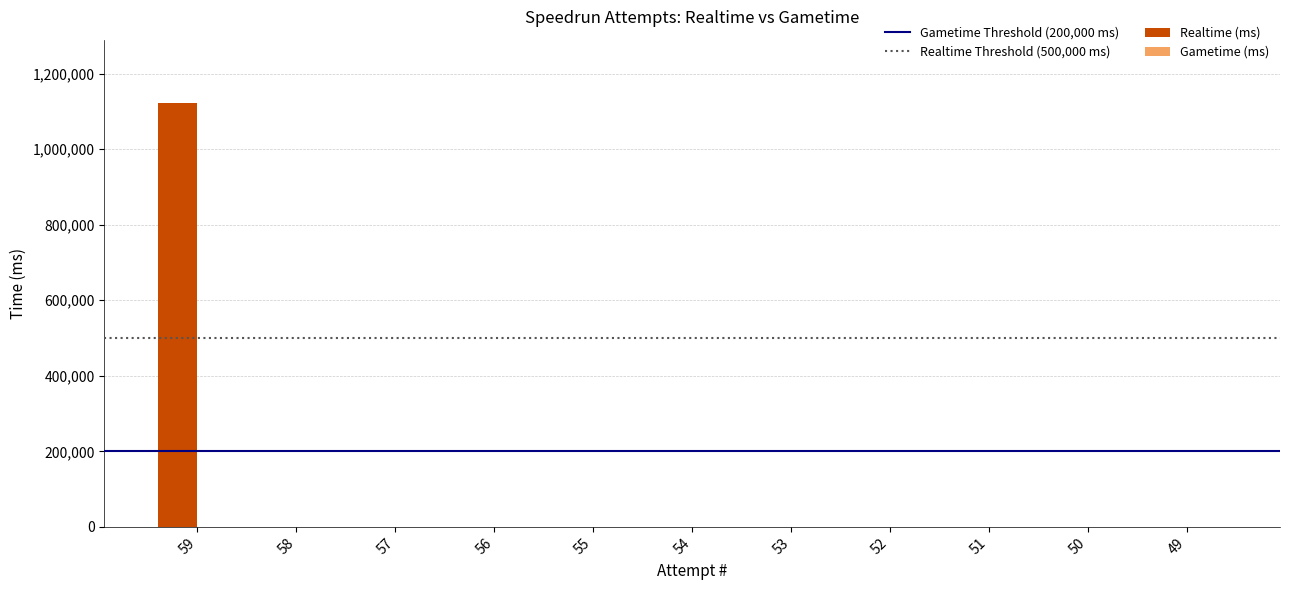

The value at 49 is 0. True or false?

True